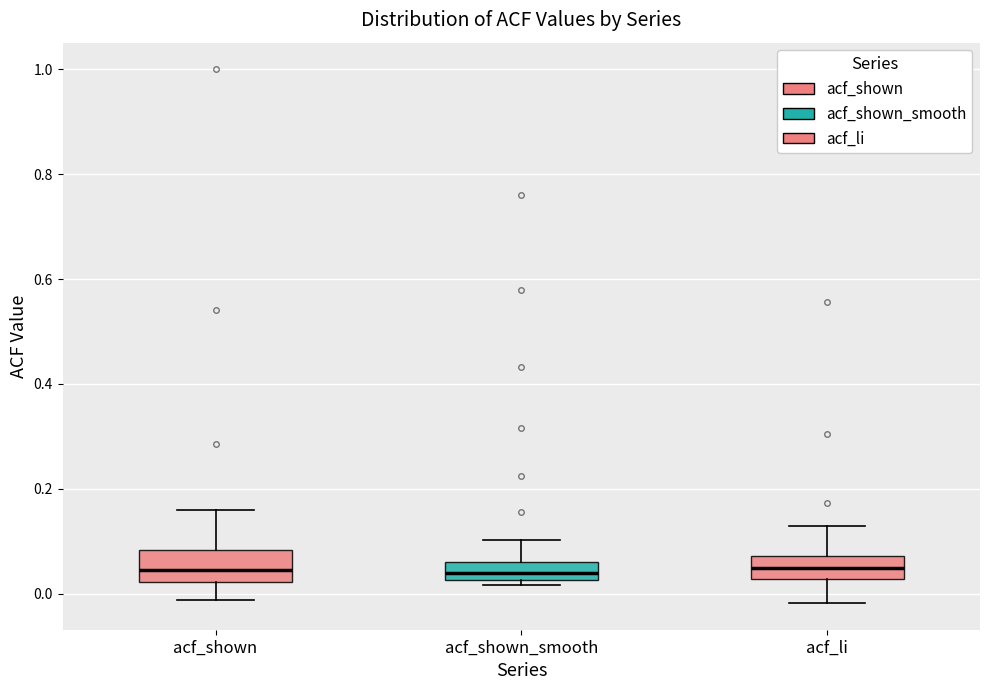

Reading left to right, read every box against the y-axis: the position of its median line, the range the box covers, and the ends of its whiskers. The values are not printed on the chart, so give them approximately, as read against the axis.

acf_shown: median 0.04, box 0.02 to 0.08, whiskers -0.02 to 0.16
acf_shown_smooth: median 0.04, box 0.02 to 0.06, whiskers 0.02 (just below the box's lower edge) to 0.10
acf_li: median 0.04, box 0.02 to 0.08, whiskers -0.02 to 0.12